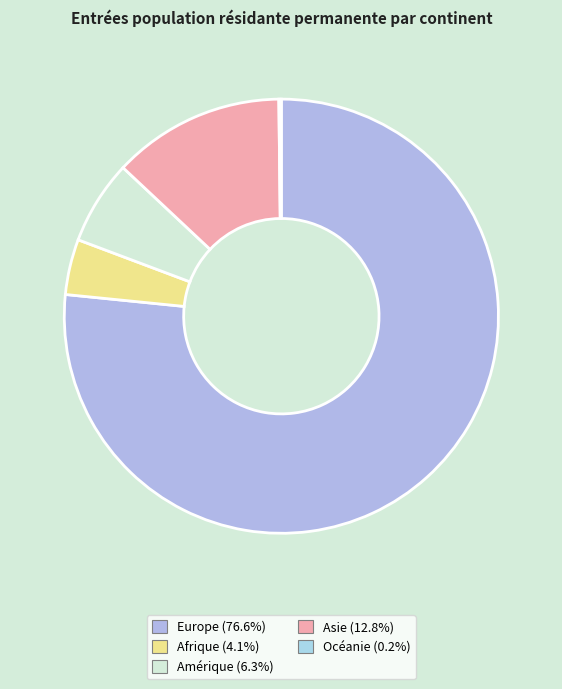

To the nearest percent, what percentage of the pie is Afrique?

4%